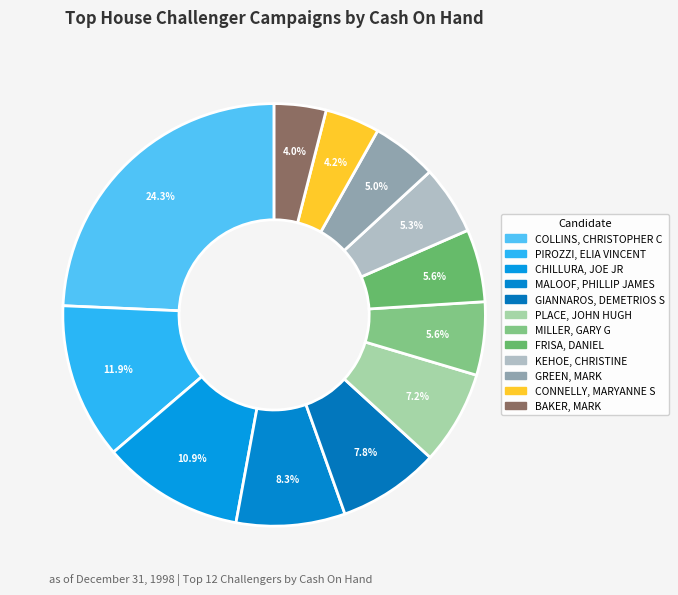

Count the number of slices in the pie.

12